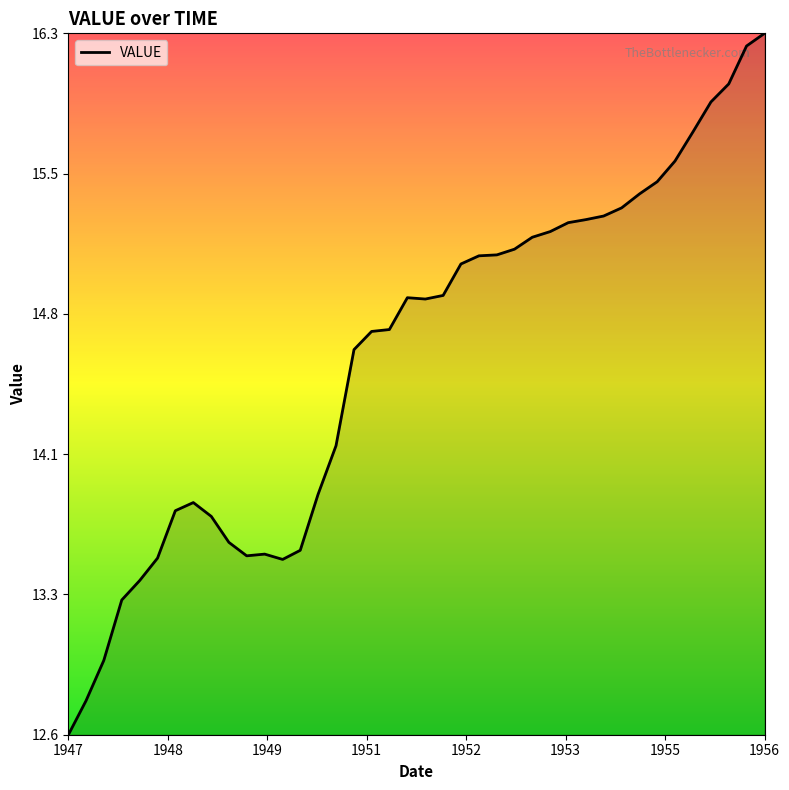

List the labels in order of value, smallest first.

17168, 17258, 17349, 17441, 17533, 18264, 17624, 18080, 18172, 18354, 17989, 17899, 17715, 17807, 18445, 18537, 18629, 18719, 18810, 18994, 18902, 19085, 19176, 19268, 19360, 19450, 19541, 19633, 19725, 19815, 19906, 19998, 20090, 20180, 20271, 20363, 20455, 20546, 20637, 20729